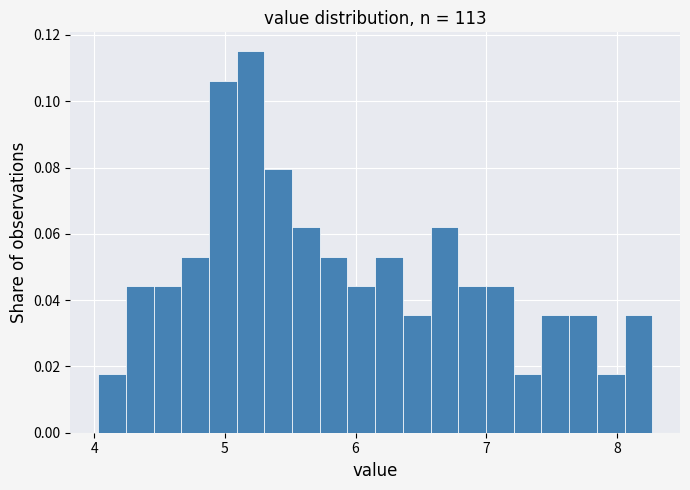

Read against the x-axis, roughly where is the centre of the tallest bar?

5.2